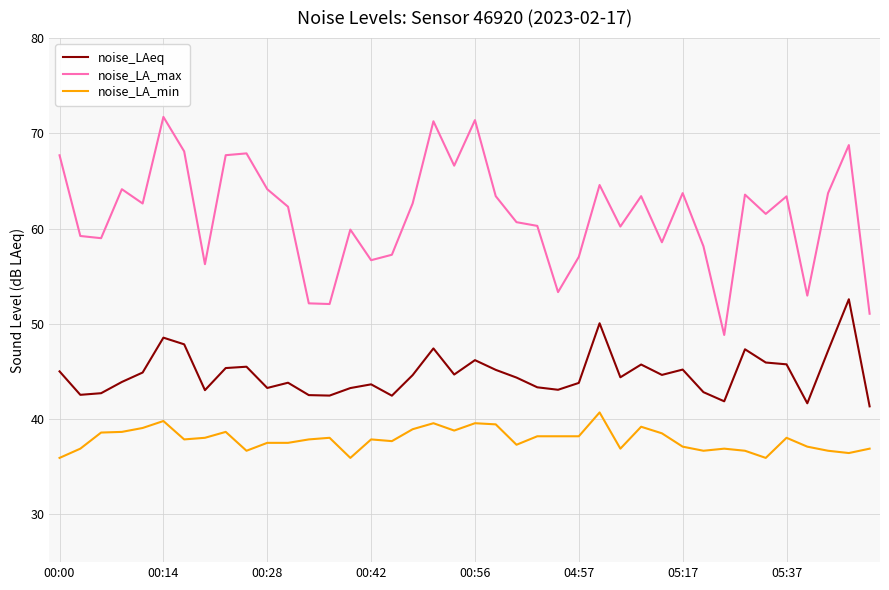

What is the difference between the maximum and minimum values in the noise_LA_min series?

4.8